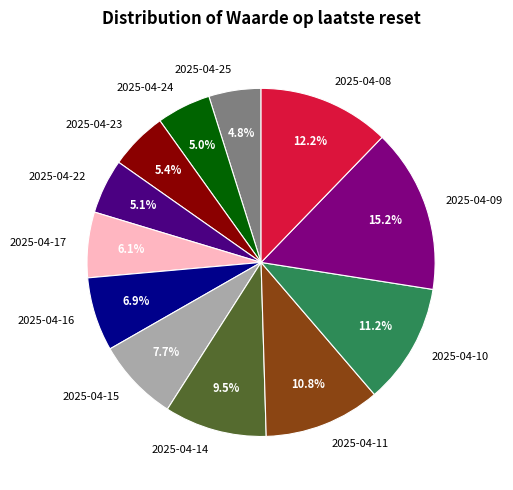

To the nearest percent, what portion does 2025-04-15 represent?

8%